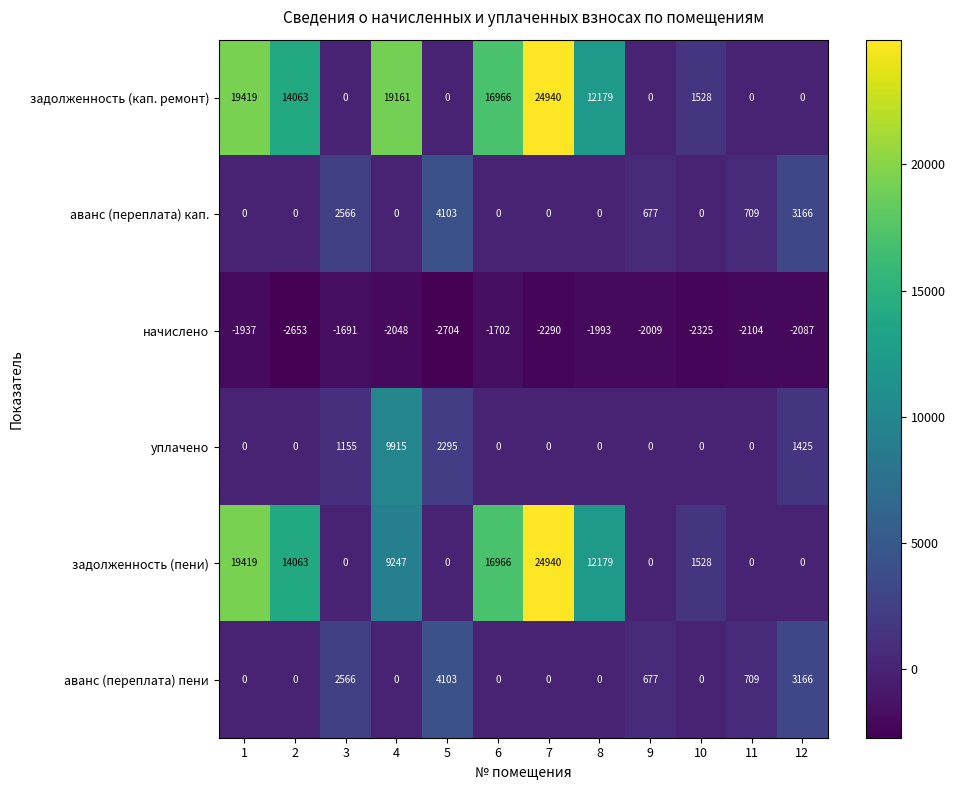

What is the difference between the highest and lowest values at 1?

21356